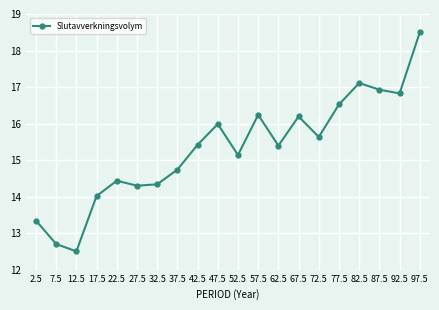

True or false: there are more than 0 points higher than both neighbors.

True